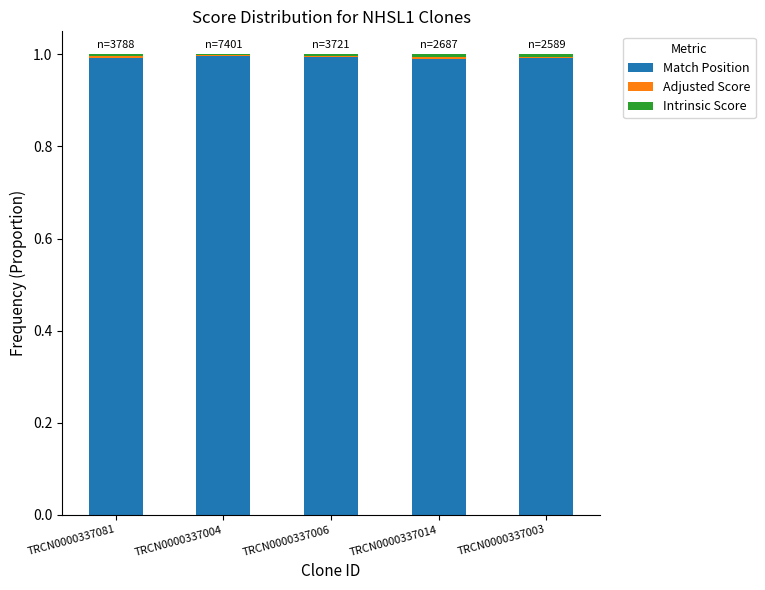

True or false: Match Position has a value of 1.6 at TRCN0000337081.

False